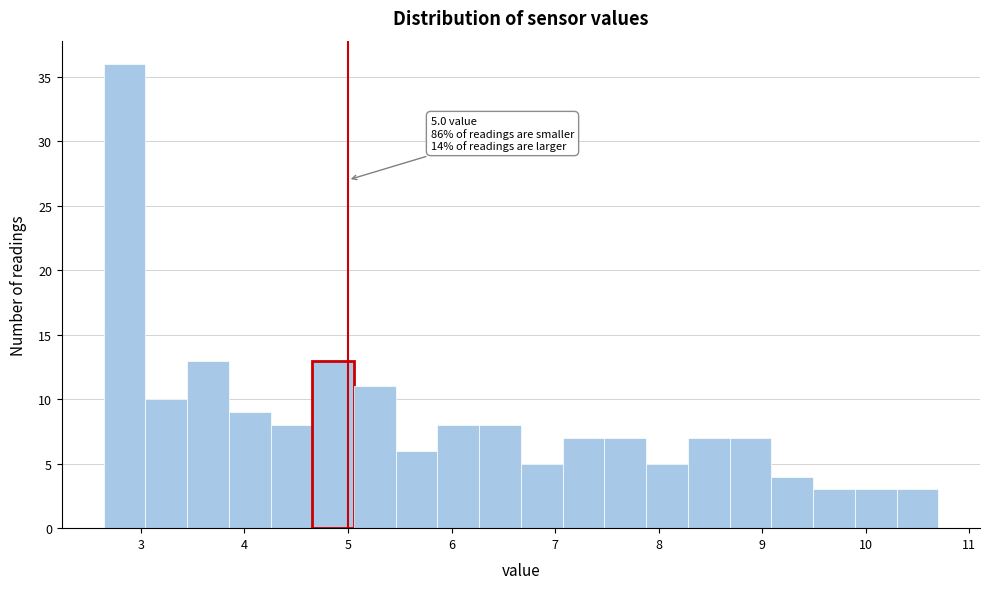

Over which range of the x-axis is the bar tallest?

2.6 to 3.0